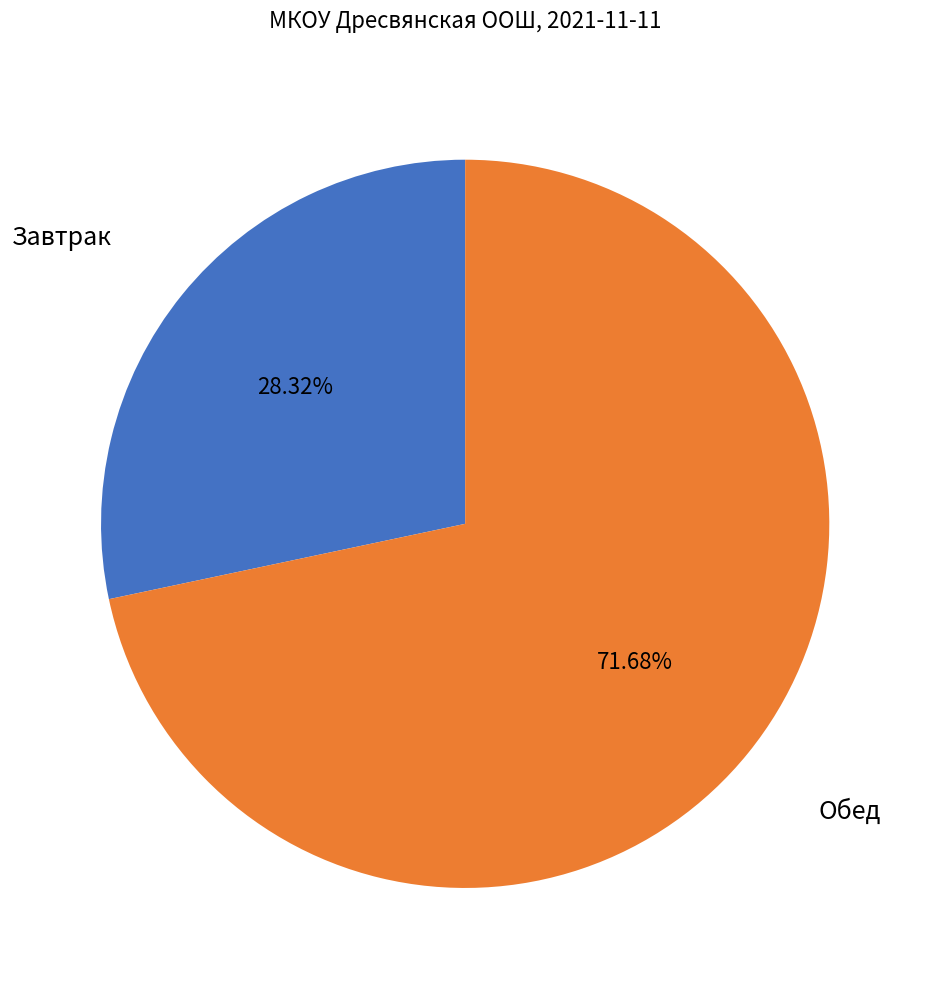

Is there a majority slice in this chart?

Yes